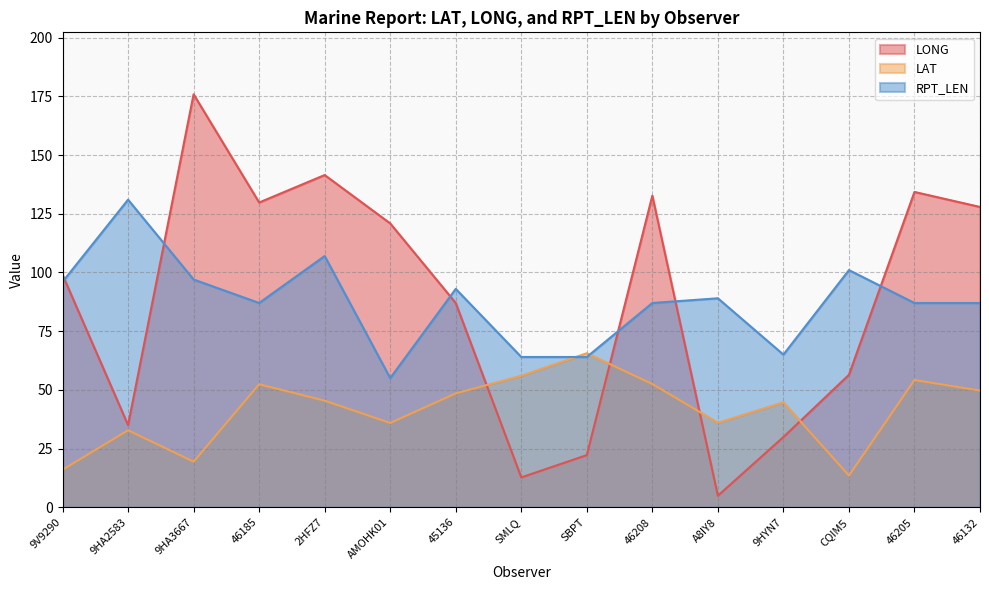

At which category is the sum across all series the highest?

2HFZ7